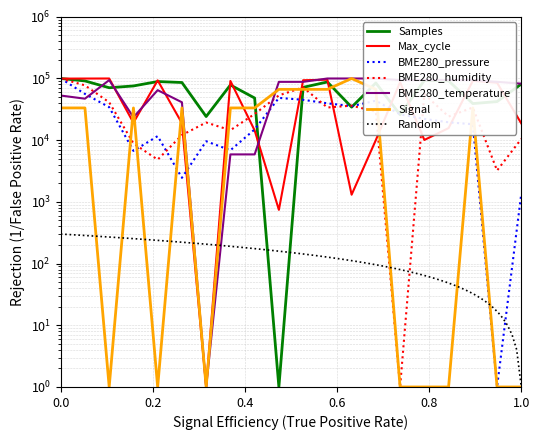

At how many categories does at least one series exceed 21229?

20